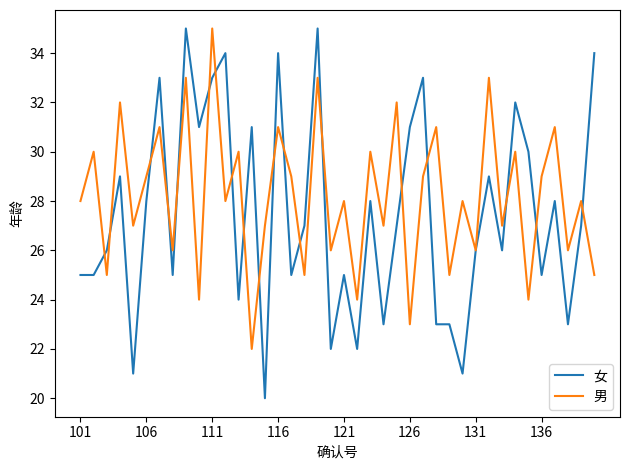

Which series has the largest total across all categories?

男